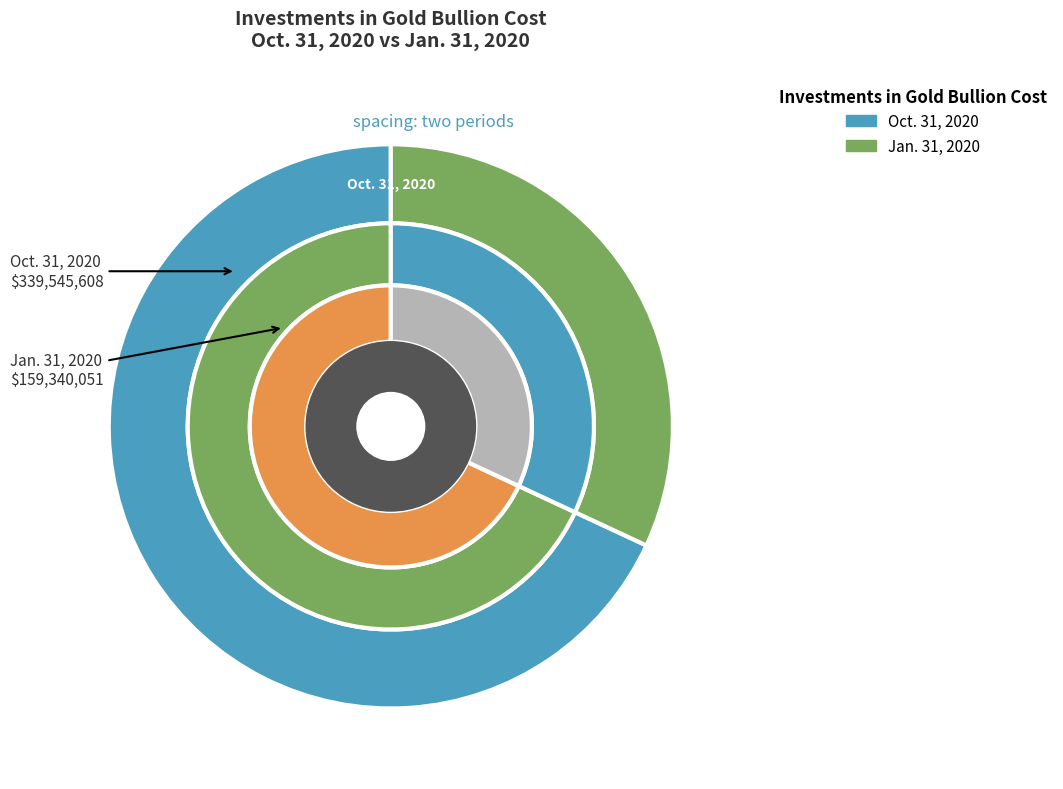

Approximately how many times larger is the value at Oct. 31, 2020 compared to Jan. 31, 2020?

2.1